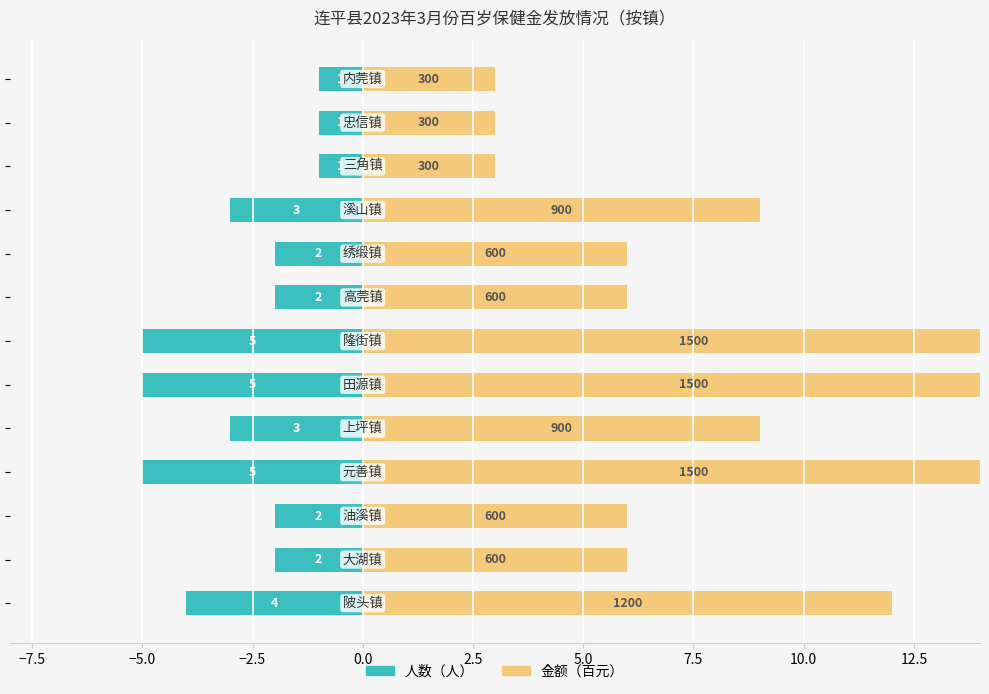

What are all the series names shown in the legend?

人数（人）, 金额（百元）